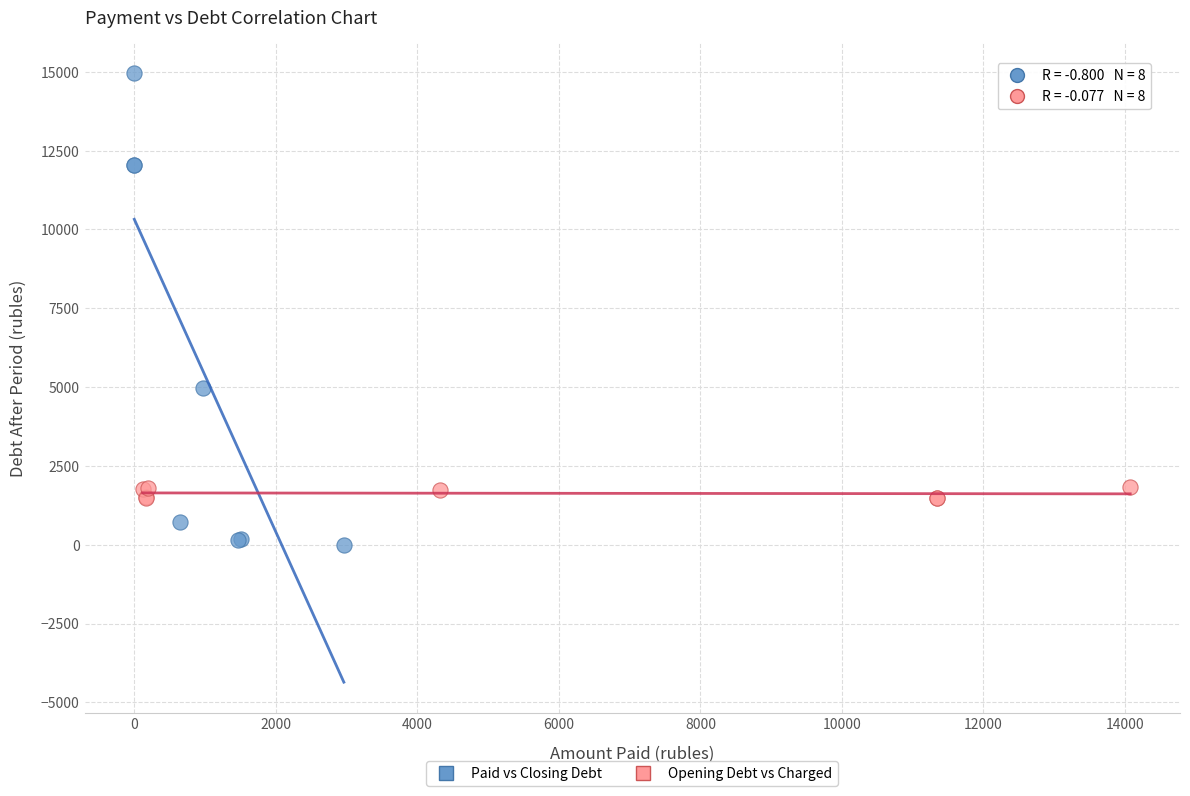

Which series contains the highest Y value?

Paid vs Closing Debt